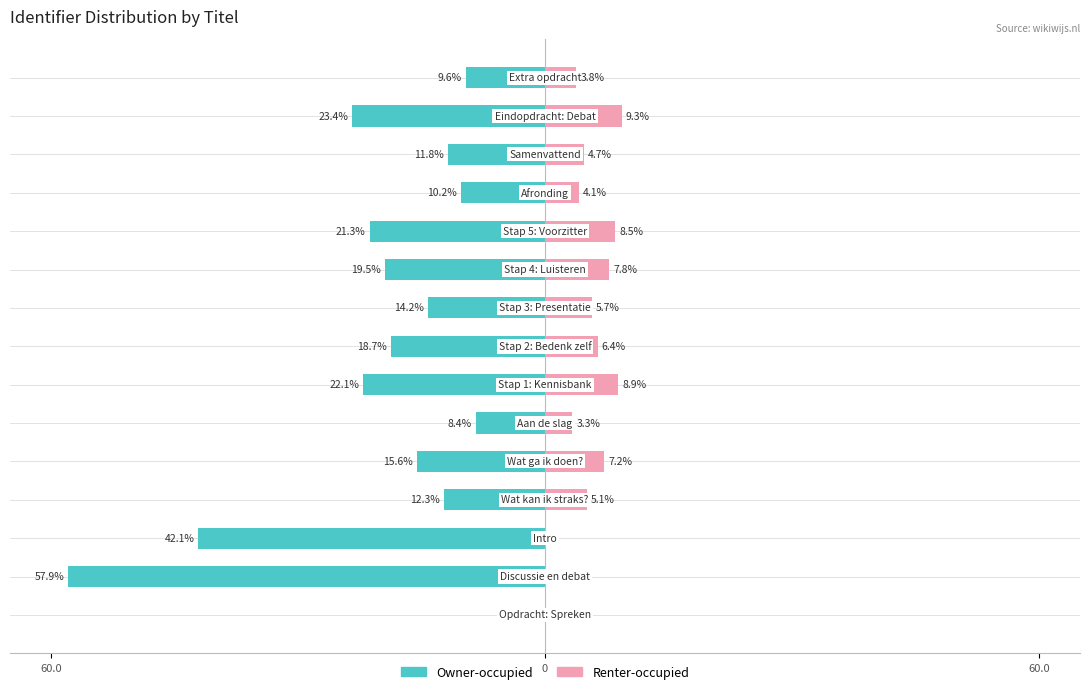

The value of Owner-occupied at 6 is -7.1. True or false?

False